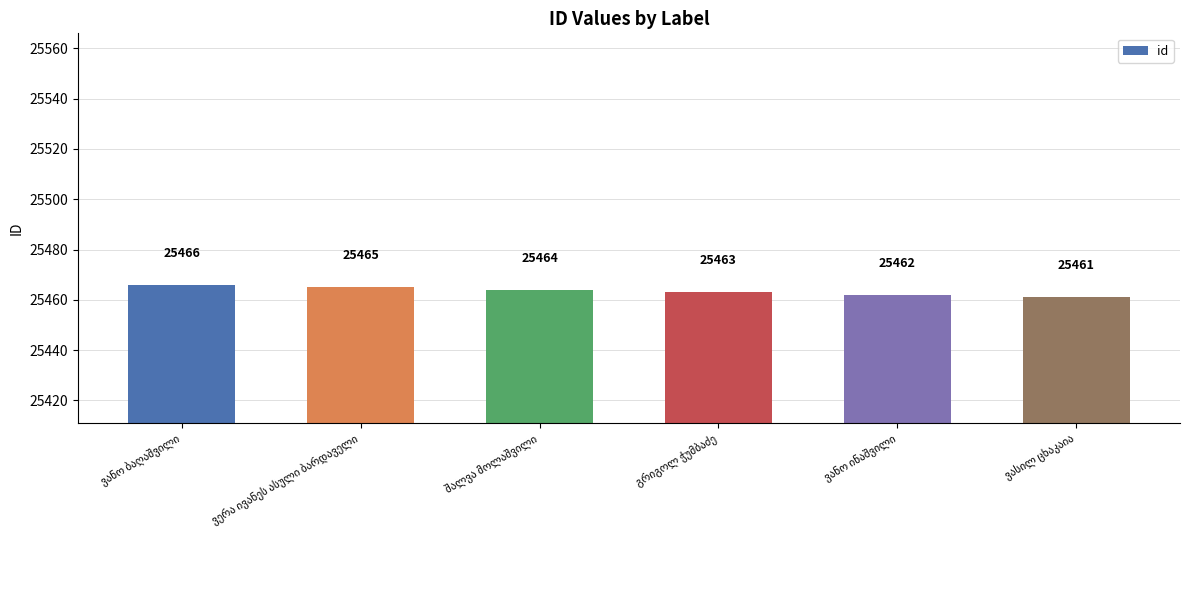

What is the smallest value displayed?

25461